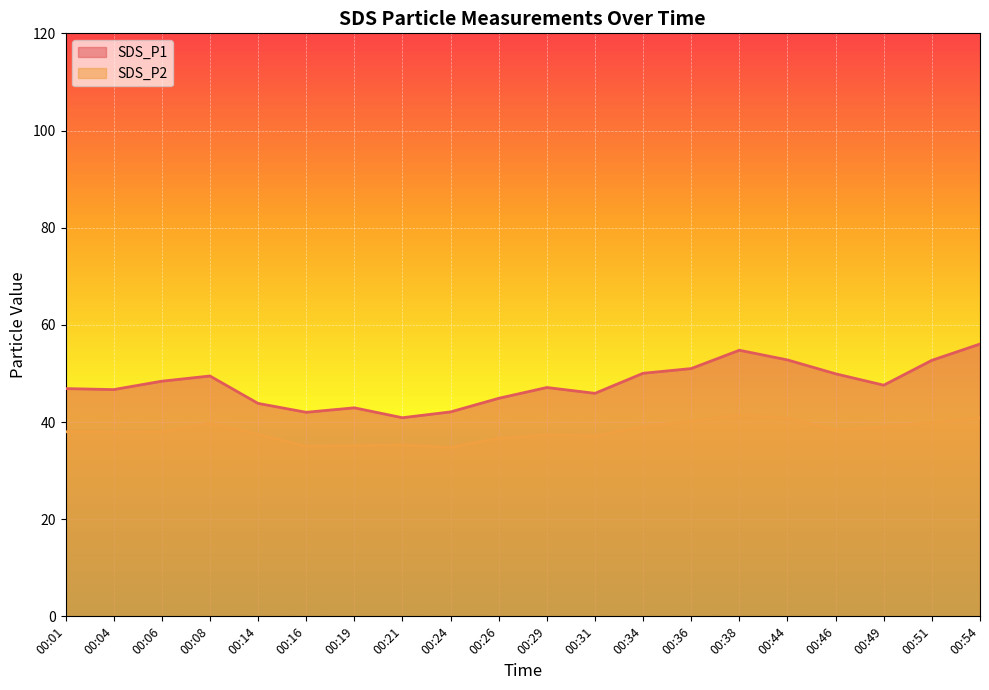

What is the spread (max minus min) of values at 00:24?

7.3